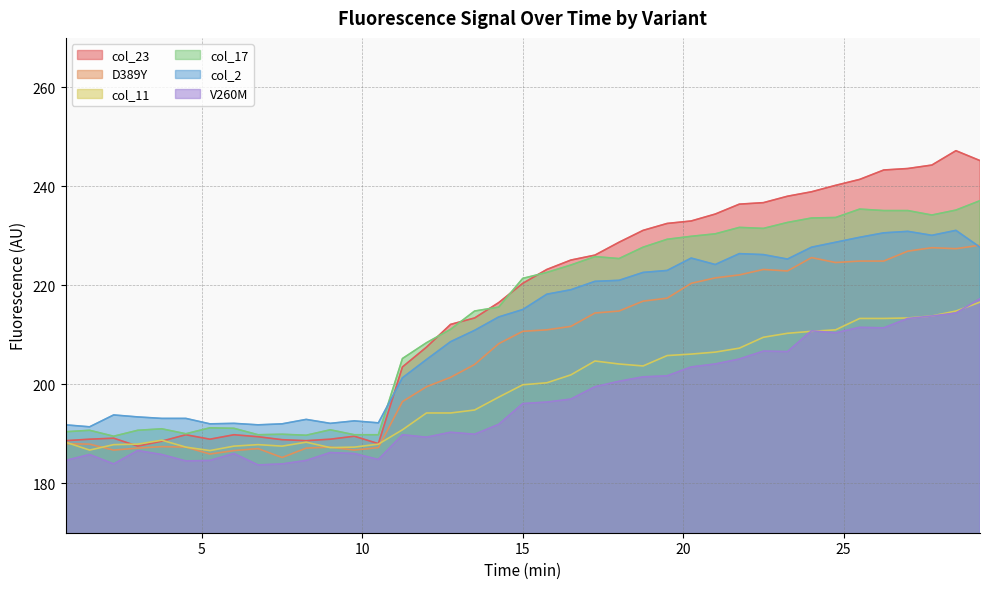

Which series has the largest range (max minus min)?

col_23